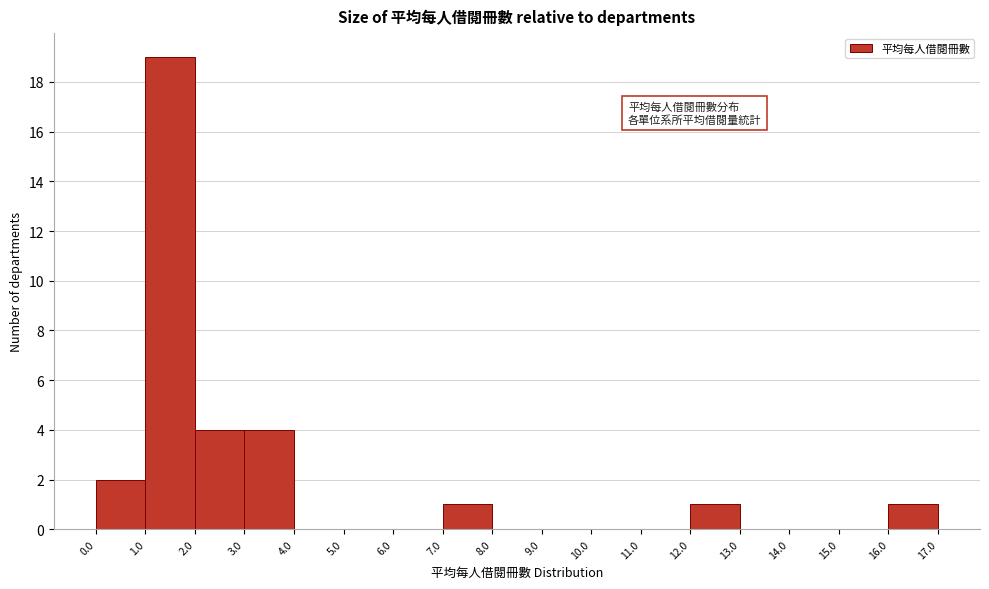

Which range on the x-axis has the tallest bar?

1.0 to 2.0